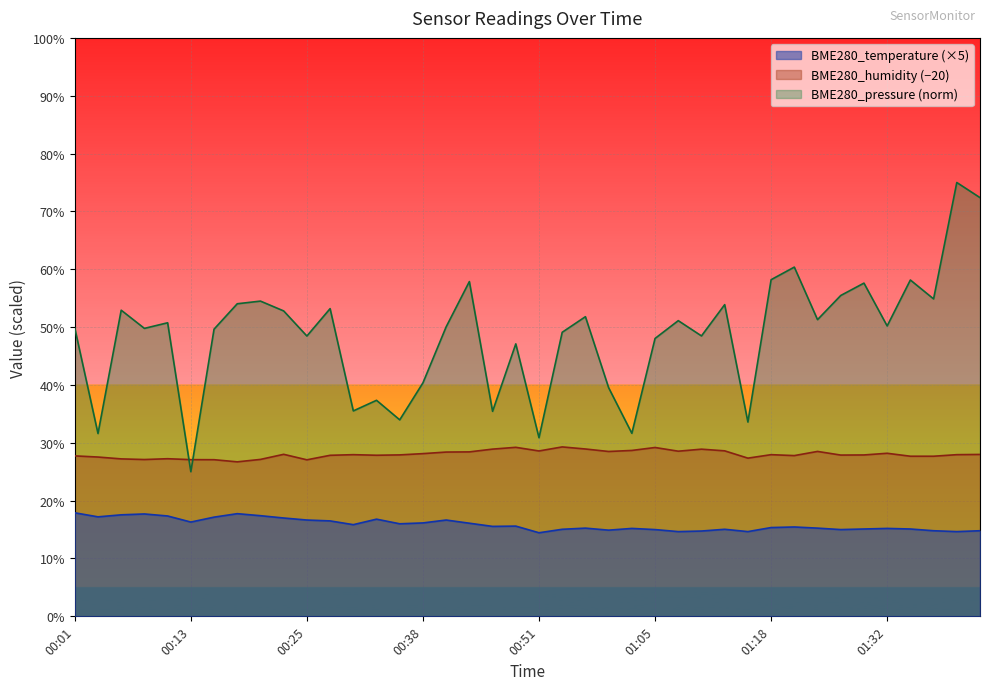

Rank the series at 01:13 from lowest to highest value.

BME280_temperature, BME280_humidity, BME280_pressure